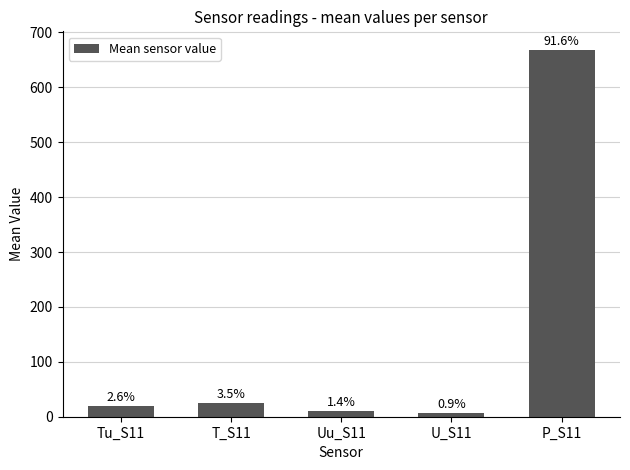

List the labels in order of value, smallest first.

U_S11, Uu_S11, Tu_S11, T_S11, P_S11